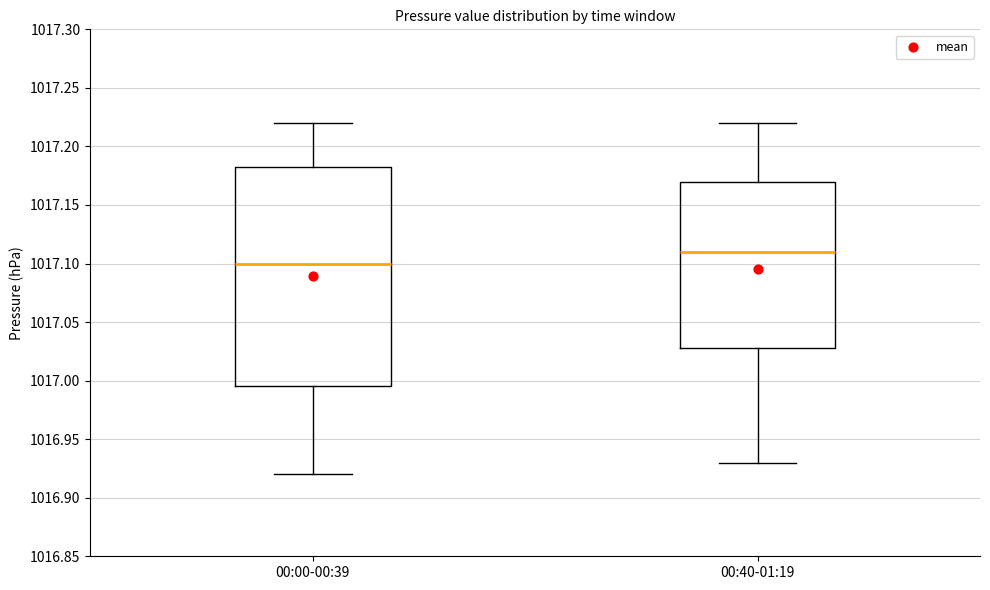

Reading left to right, transcribe this box plot: for each box, give where its median line is, the range the box spans, and where its two whiskers end, as read against the y-axis. The values are not printed on the chart, so give them approximately, as read against the axis.

00:00-00:39: median 1017.100, box 1016.995 to 1017.185, whiskers 1016.920 to 1017.220
00:40-01:19: median 1017.110, box 1017.030 to 1017.170, whiskers 1016.930 to 1017.220